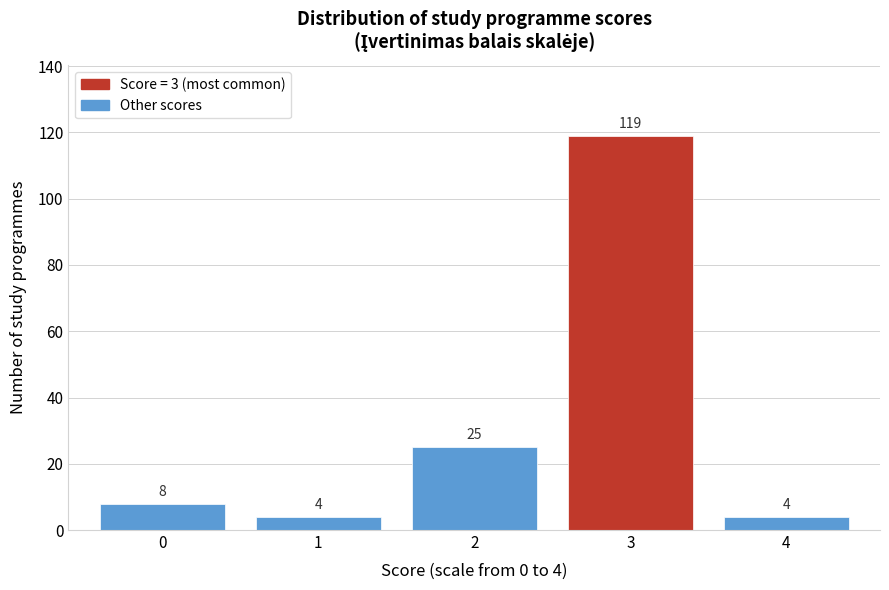

Reading right to left, extract all data points from this chart.

4	119	25	4	8